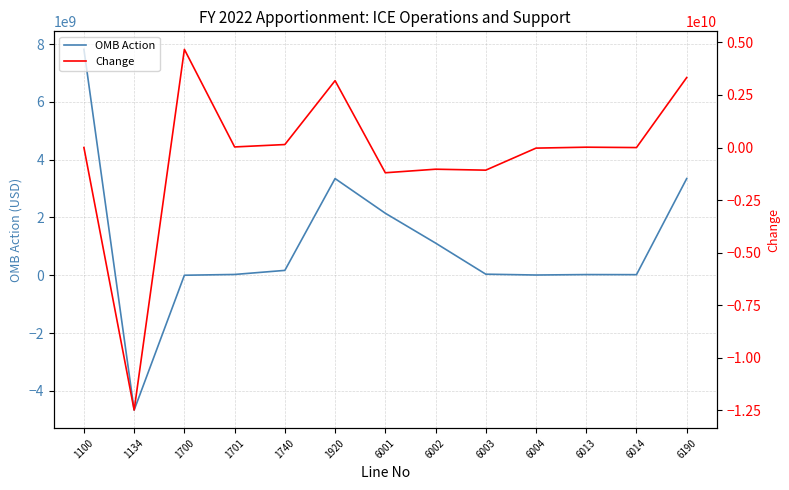

Reading left to right, extract all data points from this chart.

OMB Action: 7819034000	-4667110997	27175	26895131	167812694	3346658003	2145846140	1113656863	36546500	7662500	22946000	20000000	3346658003
Change: 0	-12486144997	4667138172	26867956	140917563	3178845309	-1200811863	-1032189277	-1077110363	-28884000	15283500	-2946000	3326658003